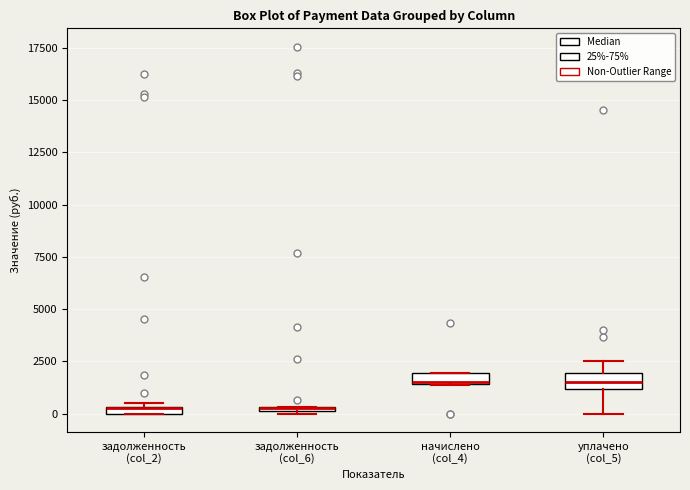

Where does the upper whisker of the box for уплачено (col_5) end on the y-axis? The values are not printed on the chart, so give them approximately, as read against the axis.

2500